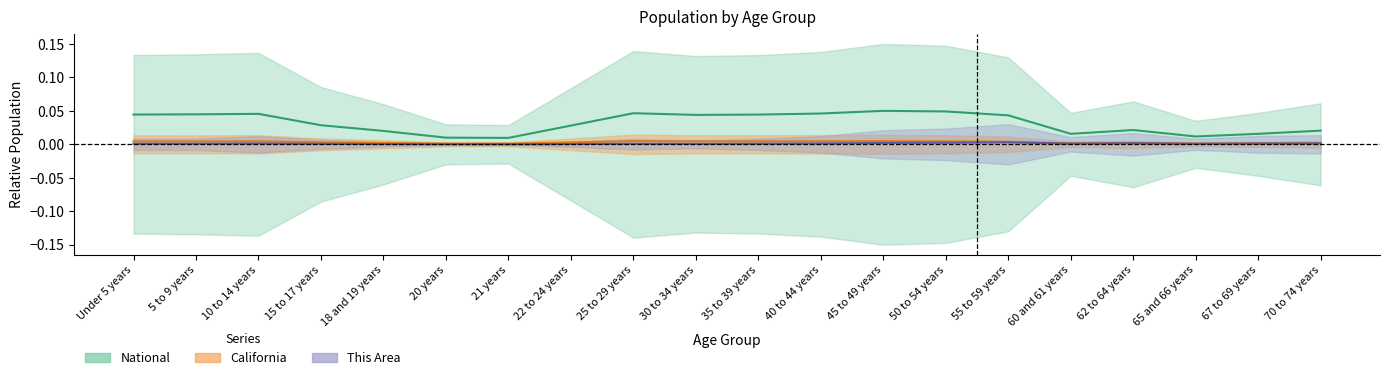

How many lines are shown in the chart?

3